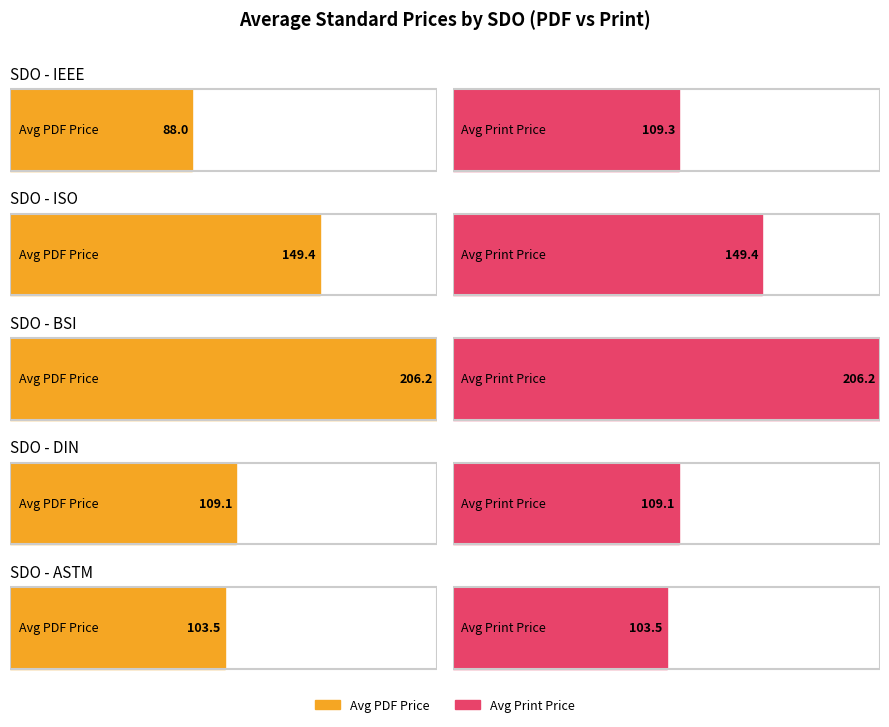

At ASTM F3442, list the series in order from smallest to largest.

Price (PDF), Price (PRINT)